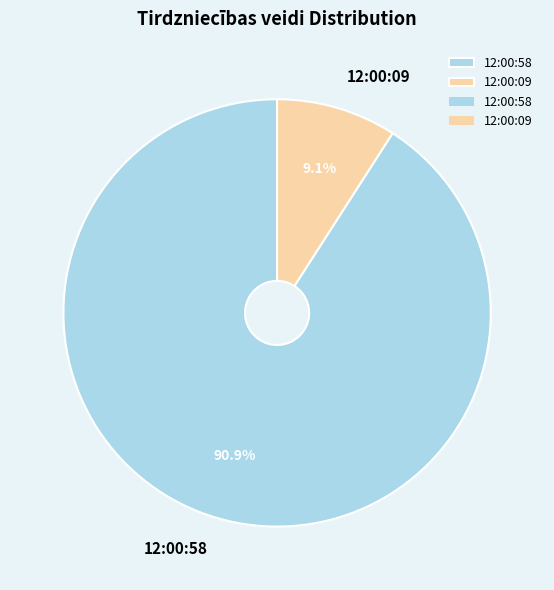

To the nearest percent, what percentage of the pie is 12:00:58?

91%